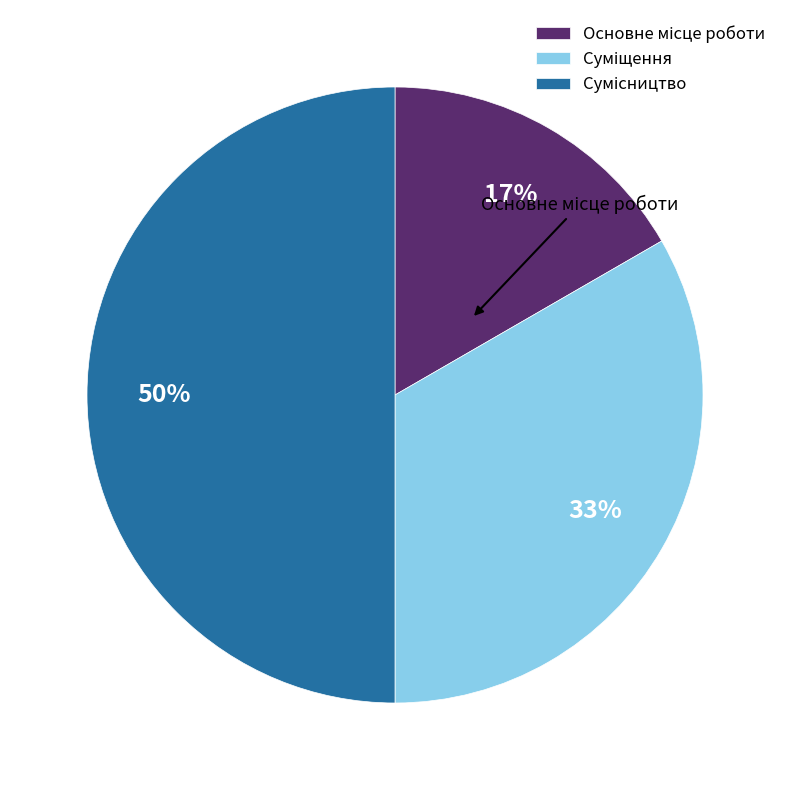

To the nearest percent, what is the average slice percentage?

33%